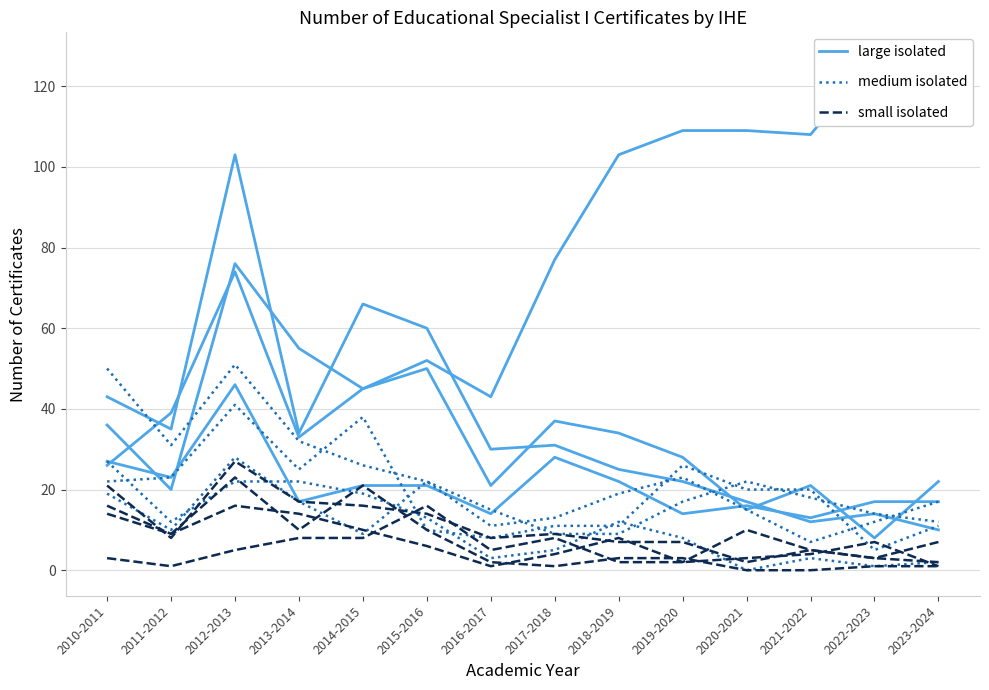

At which category is the sum across all series the highest?

2012-2013